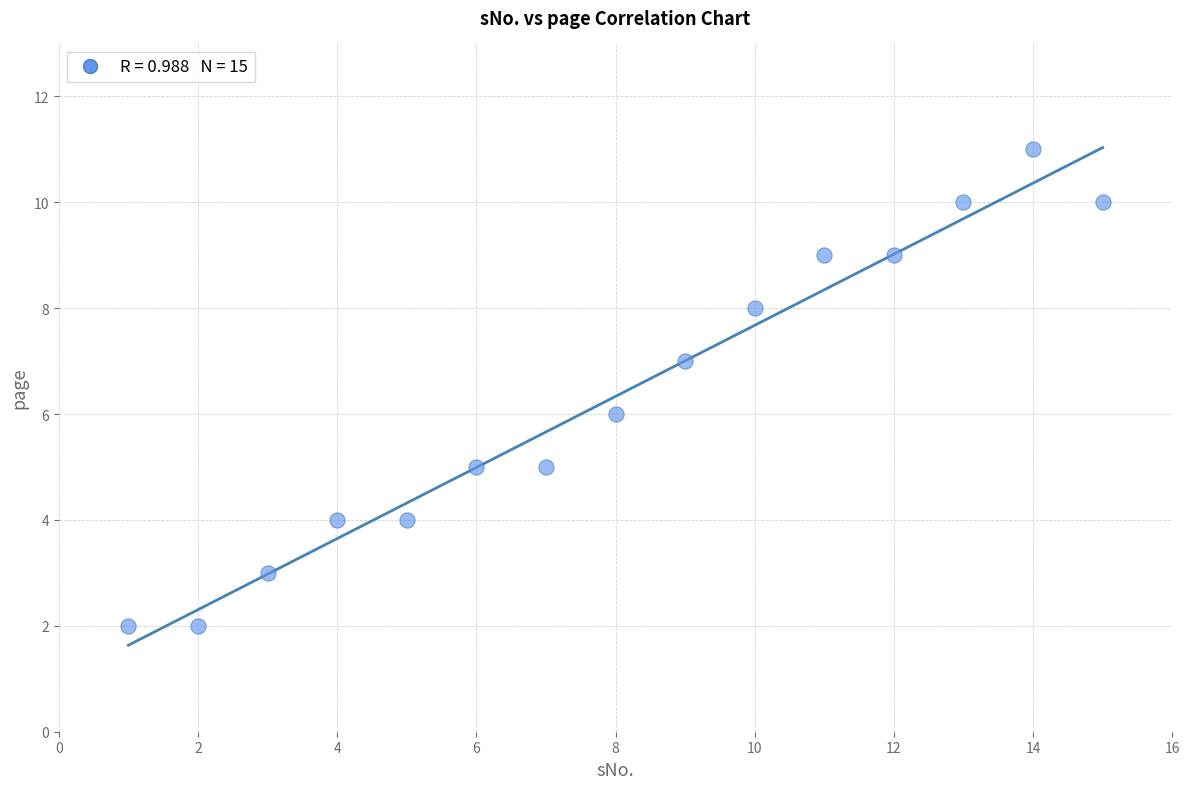

What is the range of X values (max minus min)?

14